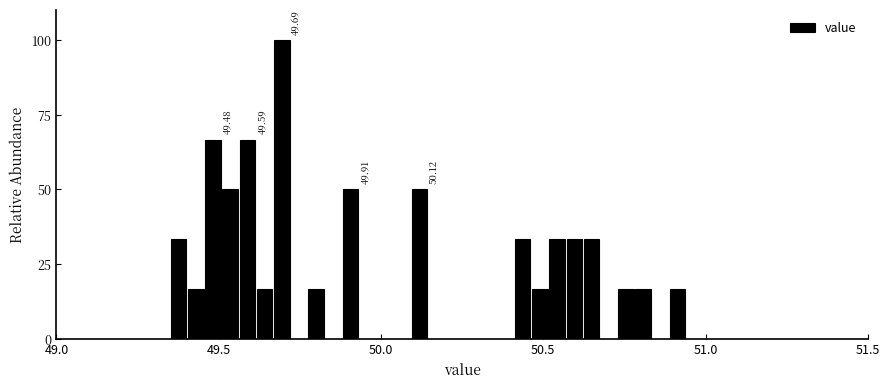

Read against the x-axis, roughly where is the centre of the tallest bar?

49.70